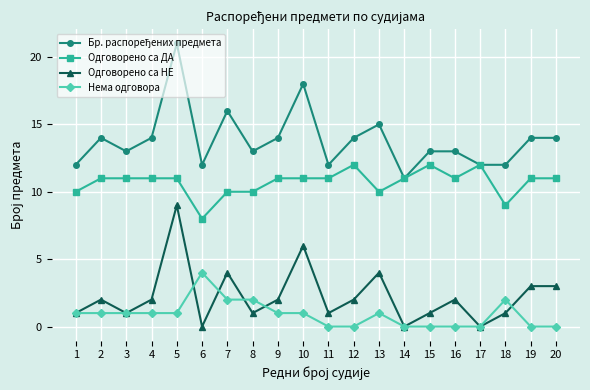

Is this an area chart (filled region under the line)?

No